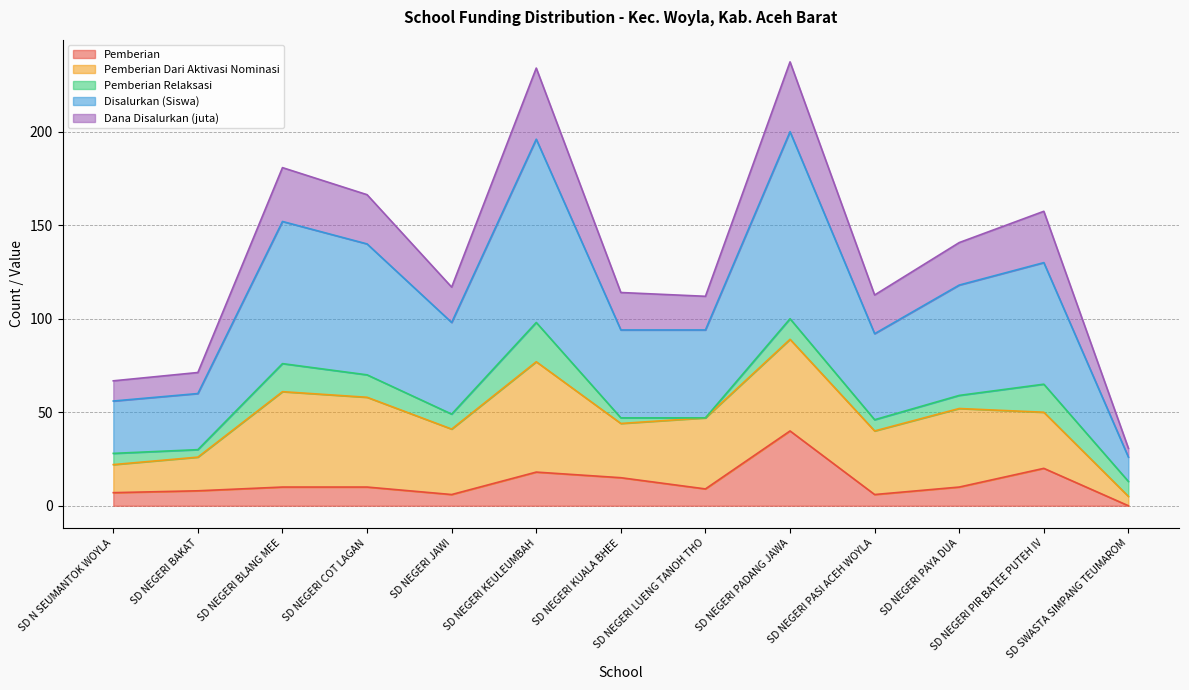

What is the maximum value for Pemberian?

40.0